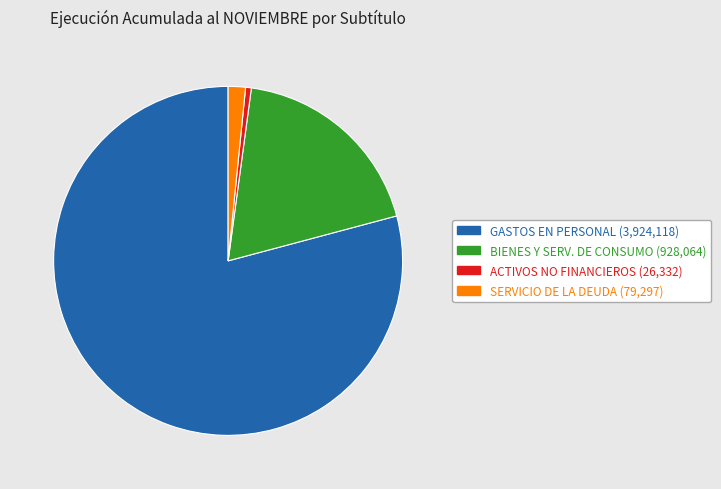

Is there any slice that represents more than half of the pie?

Yes